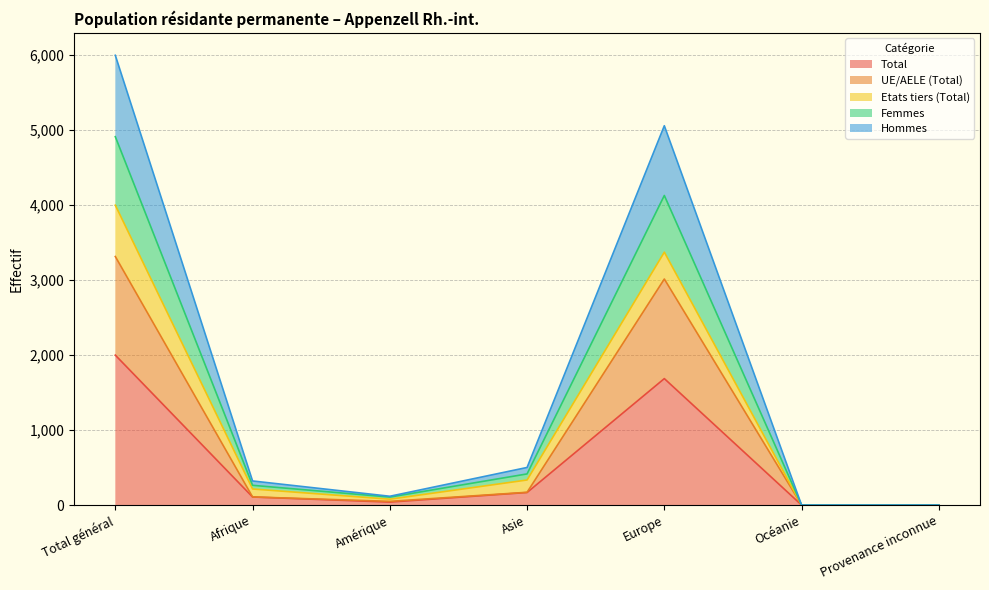

What is the label of the 4th point from the left?

Asie